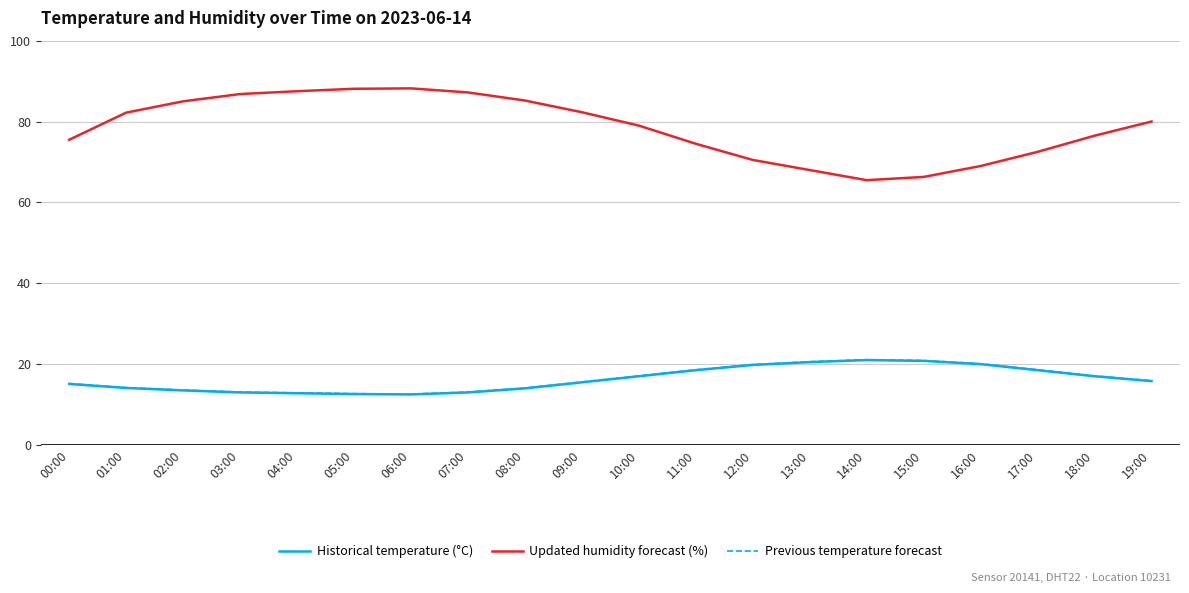

True or false: Previous temperature forecast has a value of 7.6 at 13:00.

False